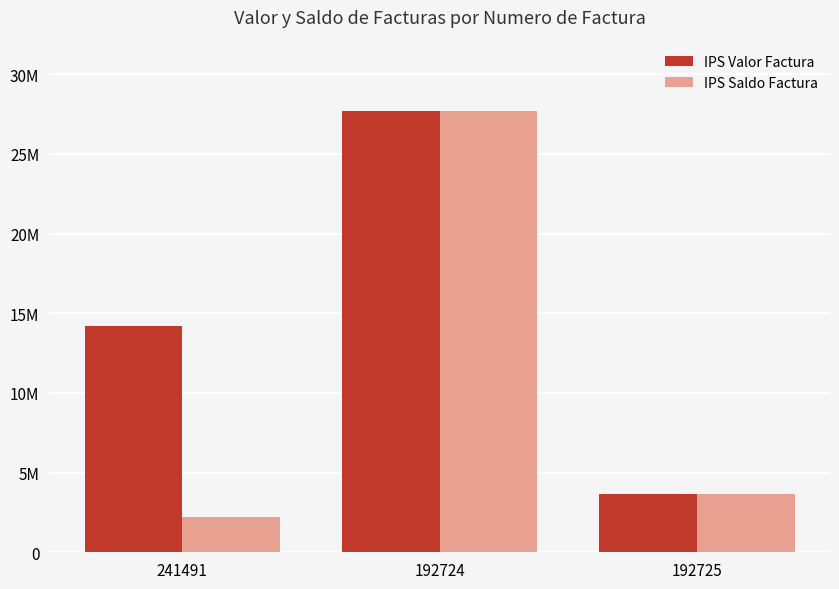

Are the bars grouped side by side (vs. stacked)?

Yes